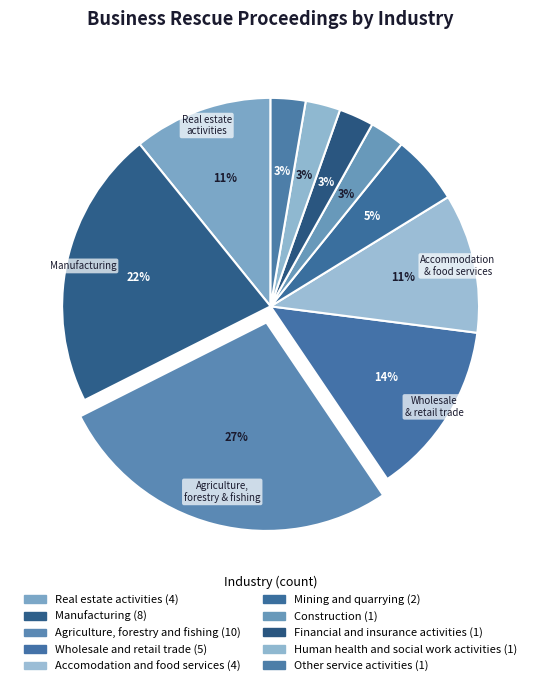

What percentage is the Construction slice, to the nearest percent?

3%